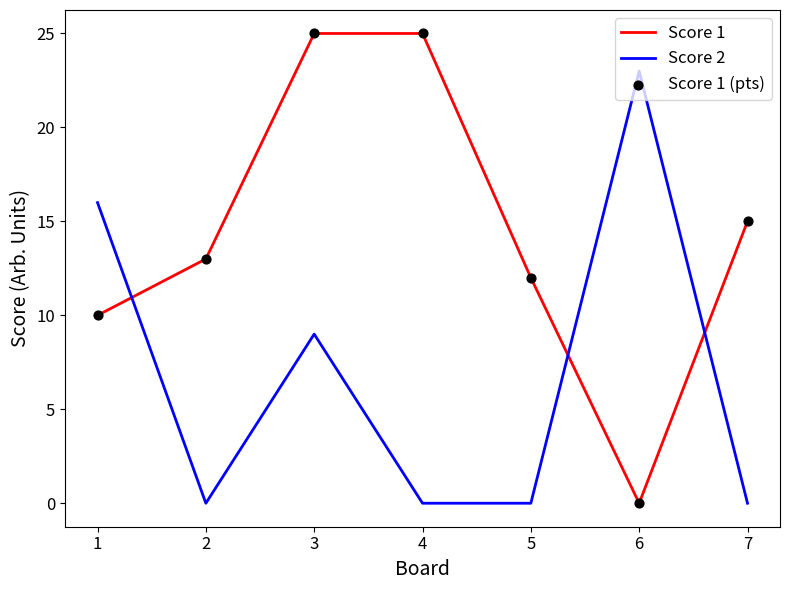

Is the value of Score 2 at 4 greater than the value of Score 1 at 4?

No